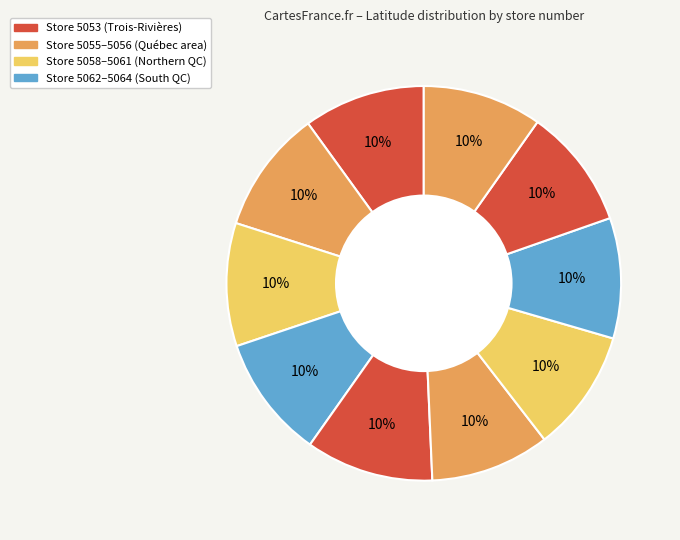

Does any single category account for the majority?

No